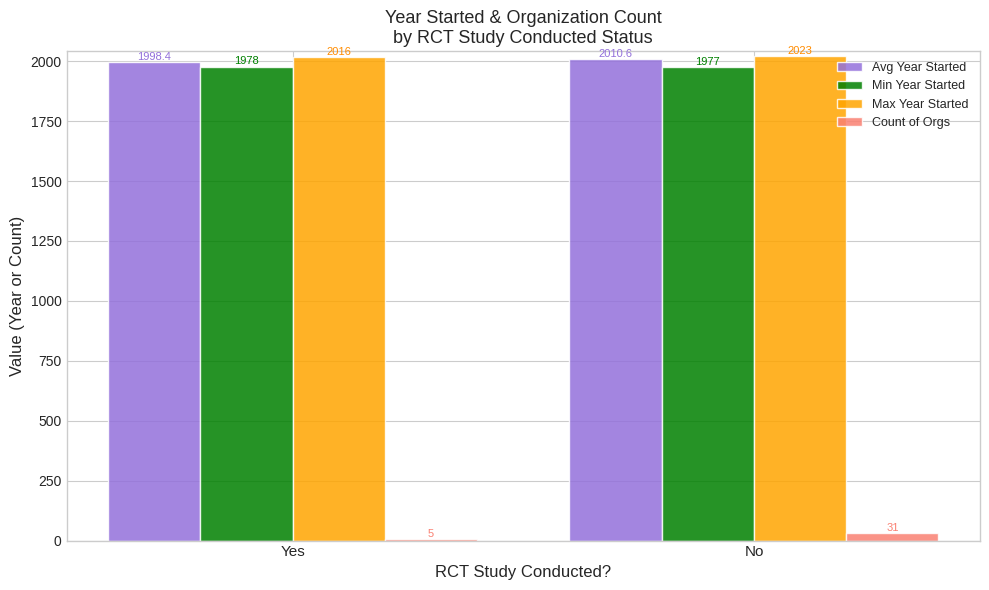

What is the average value of the Avg Year Started series?

2004.5